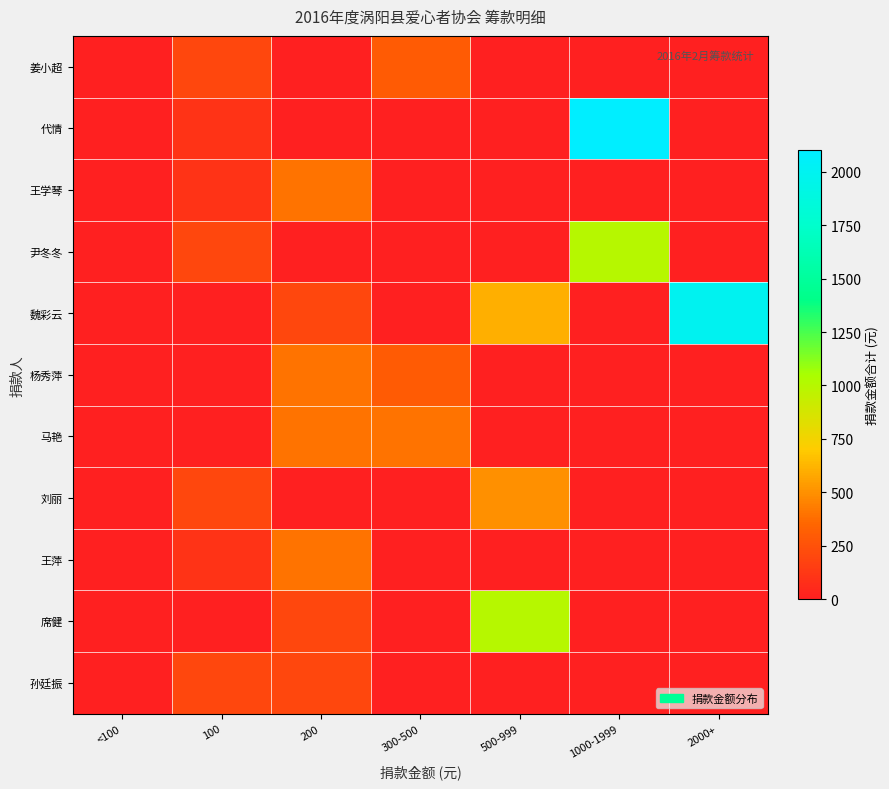

At which category does the chart reach its minimum across all series?

<100